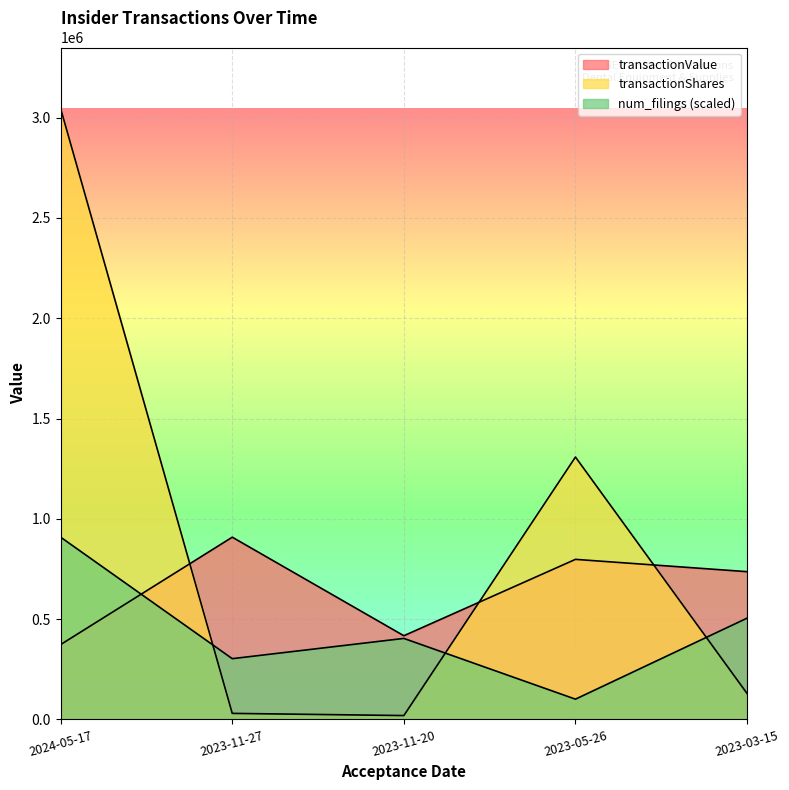

What is the difference between the num_filings values at 2023-03-15 and 2023-11-20?

100933.3